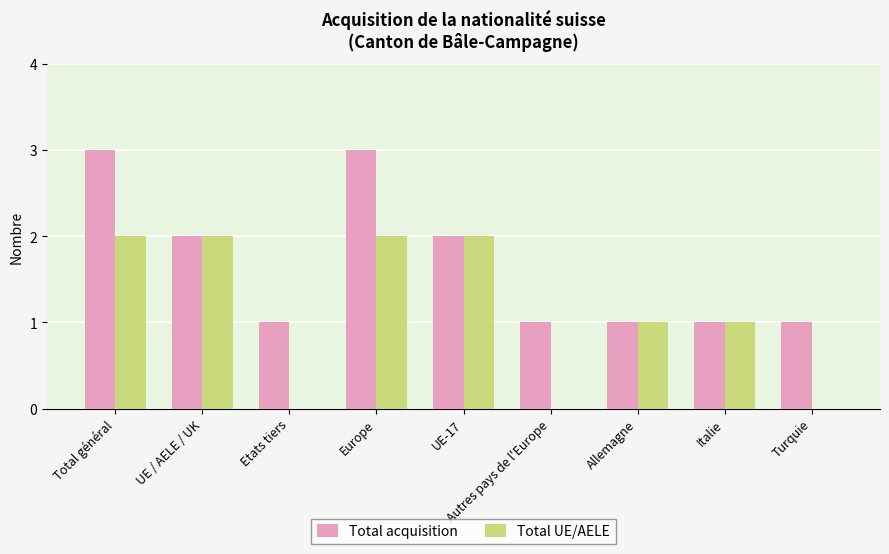

Which series has the largest total across all categories?

Total acquisition